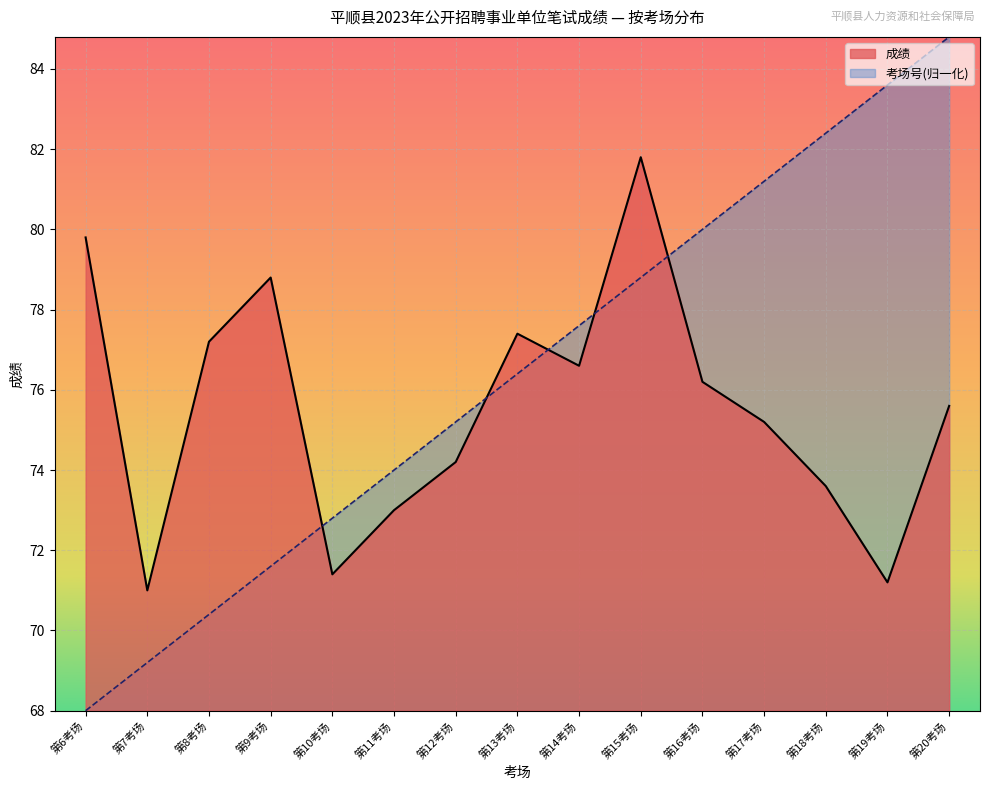

What is the difference between the 考场号 values at 第7考场 and 第18考场?

13.2